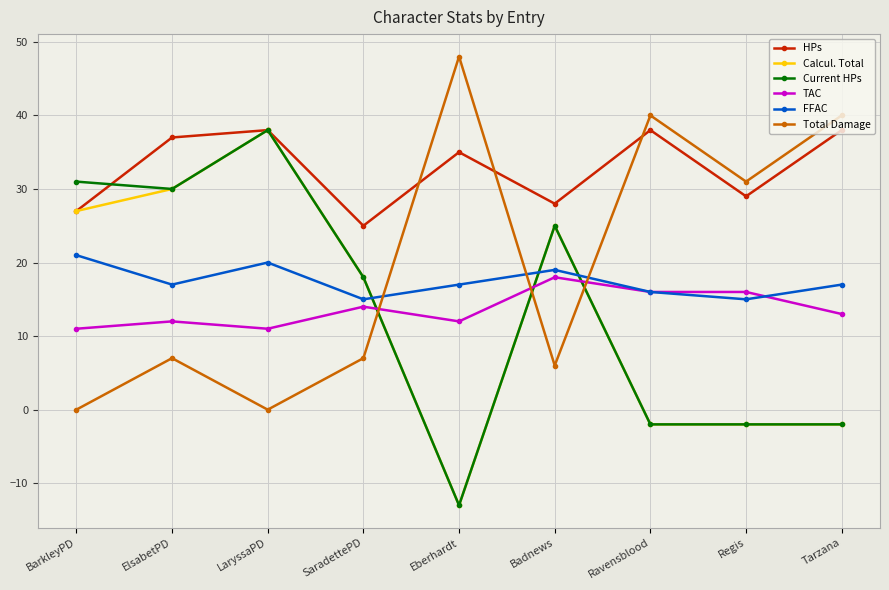

Reading left to right, transcribe all the data shown in this chart.

HPs: BarkleyPD=27	ElsabetPD=37	LaryssaPD=38	SaradettePD=25	Eberhardt=35	Badnews=28	Ravensblood=38	Regis=29	Tarzana=38
Calcul. Total: BarkleyPD=27	ElsabetPD=30	LaryssaPD=38	SaradettePD=18	Eberhardt=-13	Badnews=25	Ravensblood=-2	Regis=-2	Tarzana=-2
Current HPs: BarkleyPD=31	ElsabetPD=30	LaryssaPD=38	SaradettePD=18	Eberhardt=-13	Badnews=25	Ravensblood=-2	Regis=-2	Tarzana=-2
TAC: BarkleyPD=11	ElsabetPD=12	LaryssaPD=11	SaradettePD=14	Eberhardt=12	Badnews=18	Ravensblood=16	Regis=16	Tarzana=13
FFAC: BarkleyPD=21	ElsabetPD=17	LaryssaPD=20	SaradettePD=15	Eberhardt=17	Badnews=19	Ravensblood=16	Regis=15	Tarzana=17
Total Damage: BarkleyPD=0	ElsabetPD=7	LaryssaPD=0	SaradettePD=7	Eberhardt=48	Badnews=6	Ravensblood=40	Regis=31	Tarzana=40